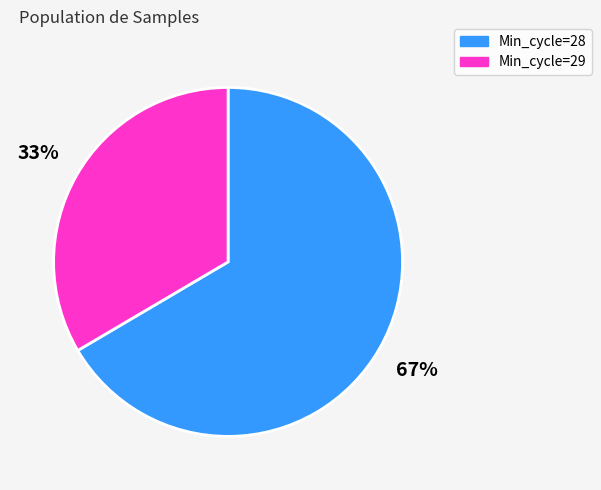

To the nearest percent, what is the combined percentage of Min_cycle=29 and Min_cycle=28?

100%